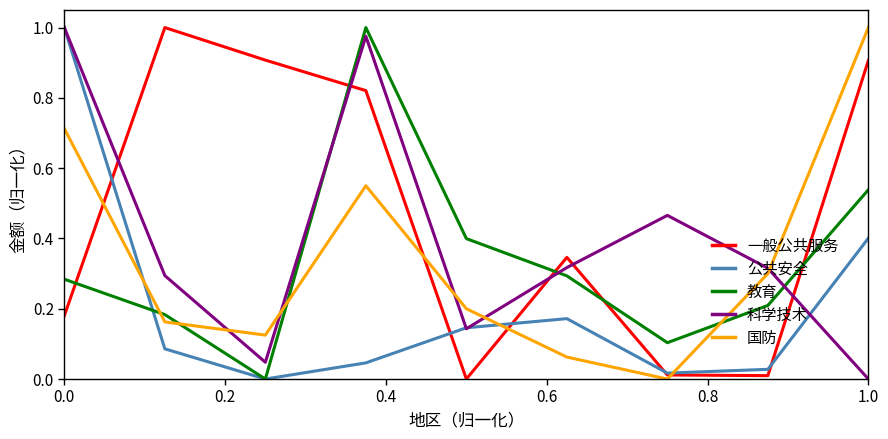

Which series has the largest total across all categories?

一般公共服务